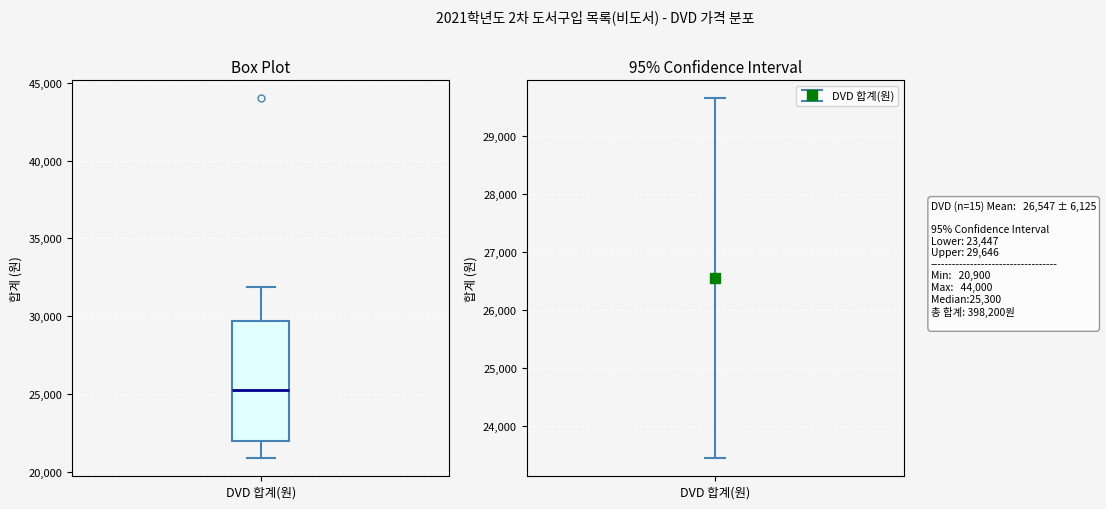

Where does the upper whisker of the box for DVD 합계(원) end on the y-axis? The values are not printed on the chart, so give them approximately, as read against the axis.

32000